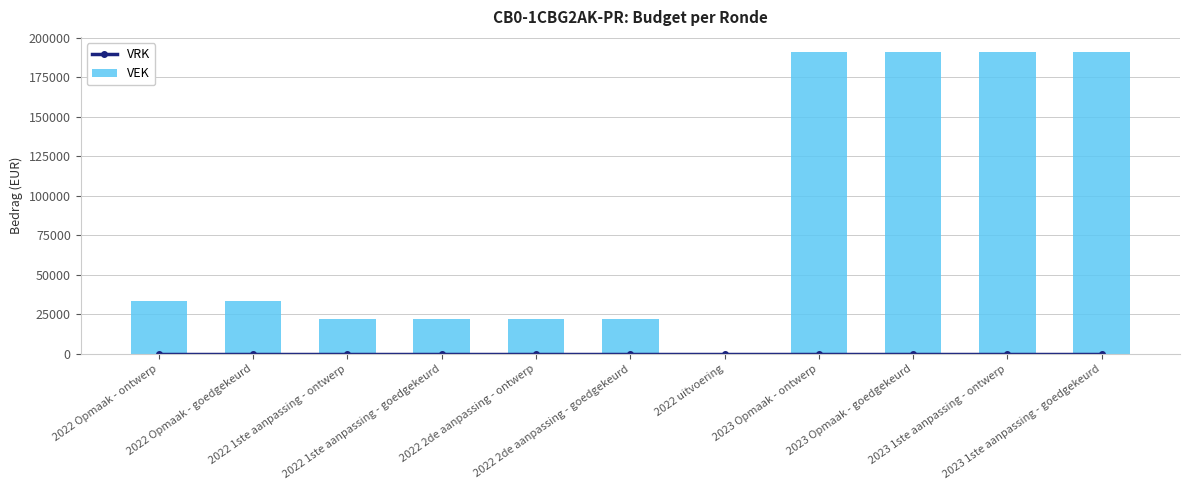

Reading left to right, transcribe all the data shown in this chart.

VRK: 2022 Opmaak - ontwerp=0	2022 Opmaak - goedgekeurd=0	2022 1ste aanpassing - ontwerp=0	2022 1ste aanpassing - goedgekeurd=0	2022 2de aanpassing - ontwerp=0	2022 2de aanpassing - goedgekeurd=0	2022 uitvoering=0	2023 Opmaak - ontwerp=0	2023 Opmaak - goedgekeurd=0	2023 1ste aanpassing - ontwerp=0	2023 1ste aanpassing - goedgekeurd=0
VEK: 2022 Opmaak - ontwerp=33333	2022 Opmaak - goedgekeurd=33333	2022 1ste aanpassing - ontwerp=22000	2022 1ste aanpassing - goedgekeurd=22000	2022 2de aanpassing - ontwerp=22000	2022 2de aanpassing - goedgekeurd=22000	2022 uitvoering=0	2023 Opmaak - ontwerp=191000	2023 Opmaak - goedgekeurd=191000	2023 1ste aanpassing - ontwerp=191000	2023 1ste aanpassing - goedgekeurd=191000